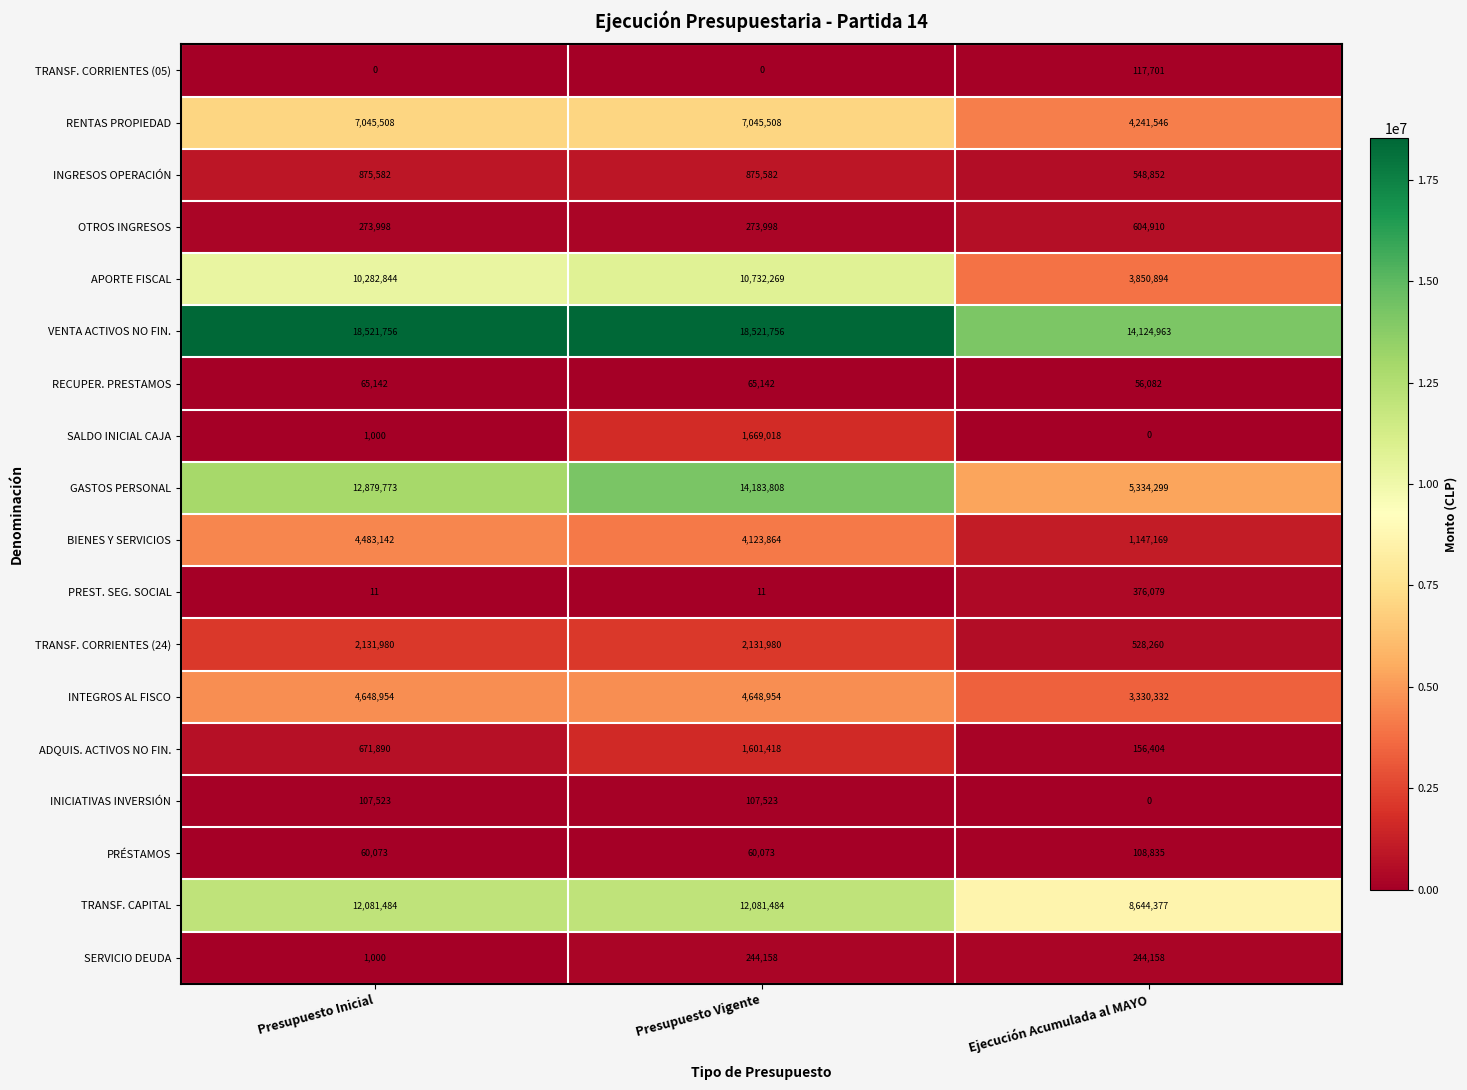

How many series are shown in this chart?

18